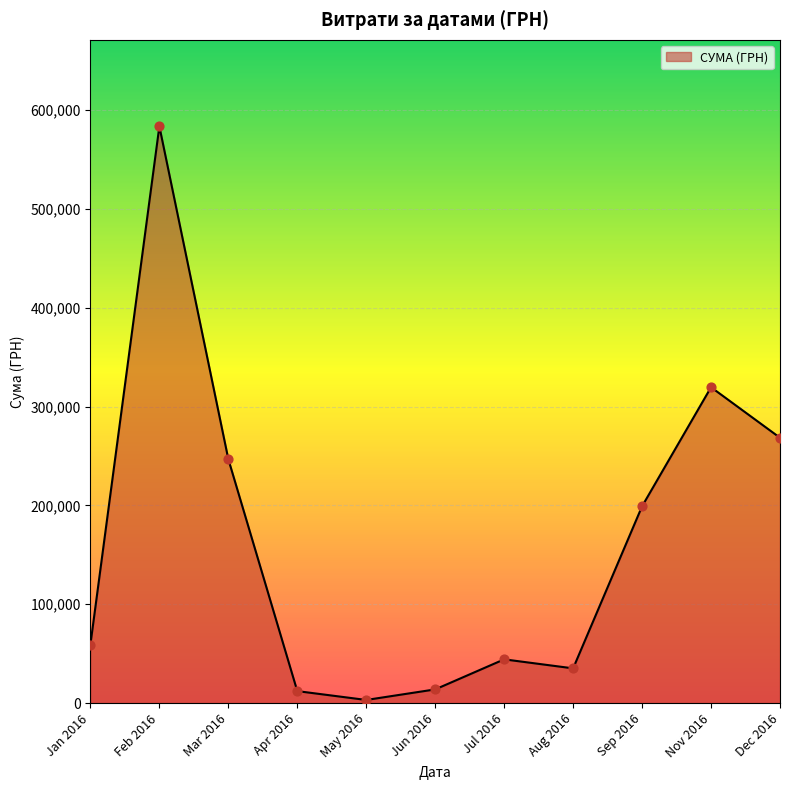

Between Sep 2016 and Feb 2016, which is larger?

Feb 2016